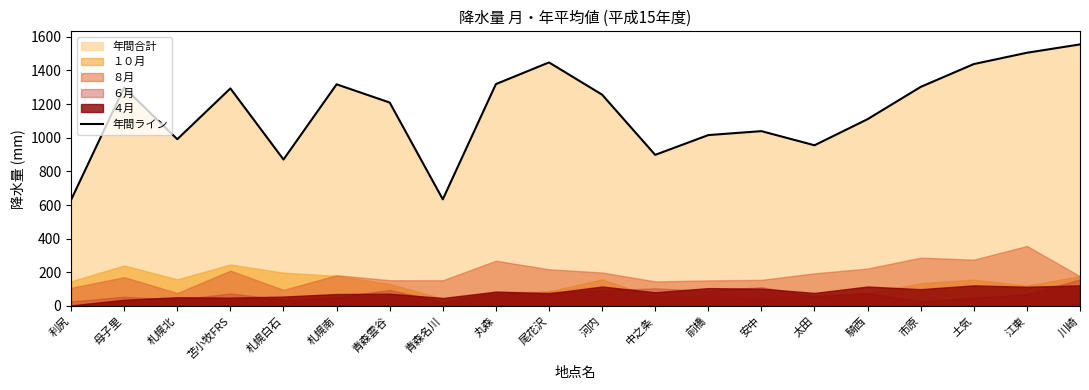

Reading left to right, transcribe all the data shown in this chart.

630.5	1298.3	991.0	1292.8	870.3	1317.2	1208.9	633.7	1318.5	1447.3	1255.8	898.0	1015.5	1039.0	955.0	1110.1	1301.9	1437.6	1504.8	1554.4